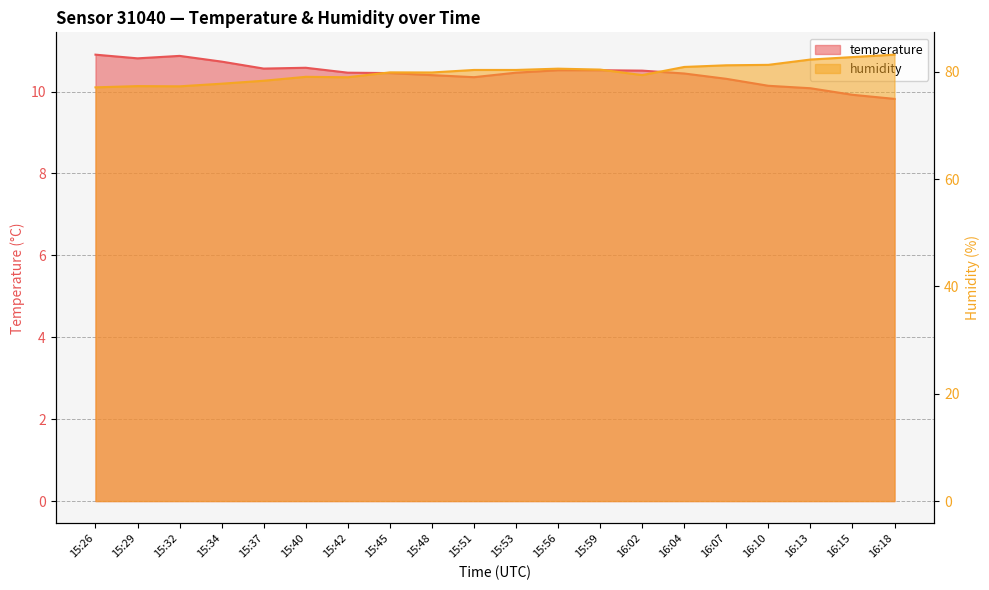

At which category is the sum across all series the highest?

16:18